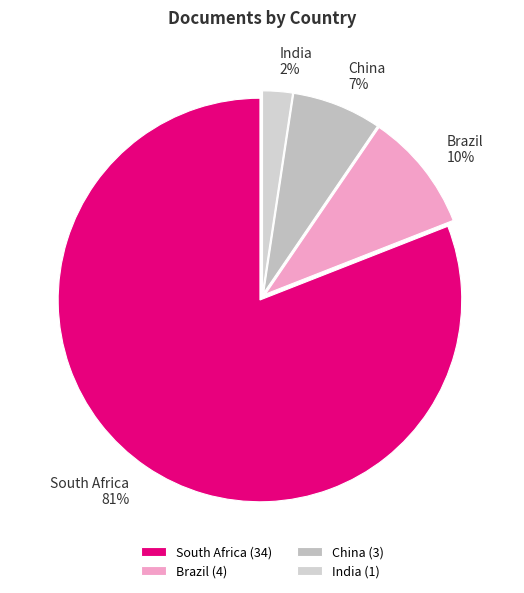

Count the number of slices in the pie.

4